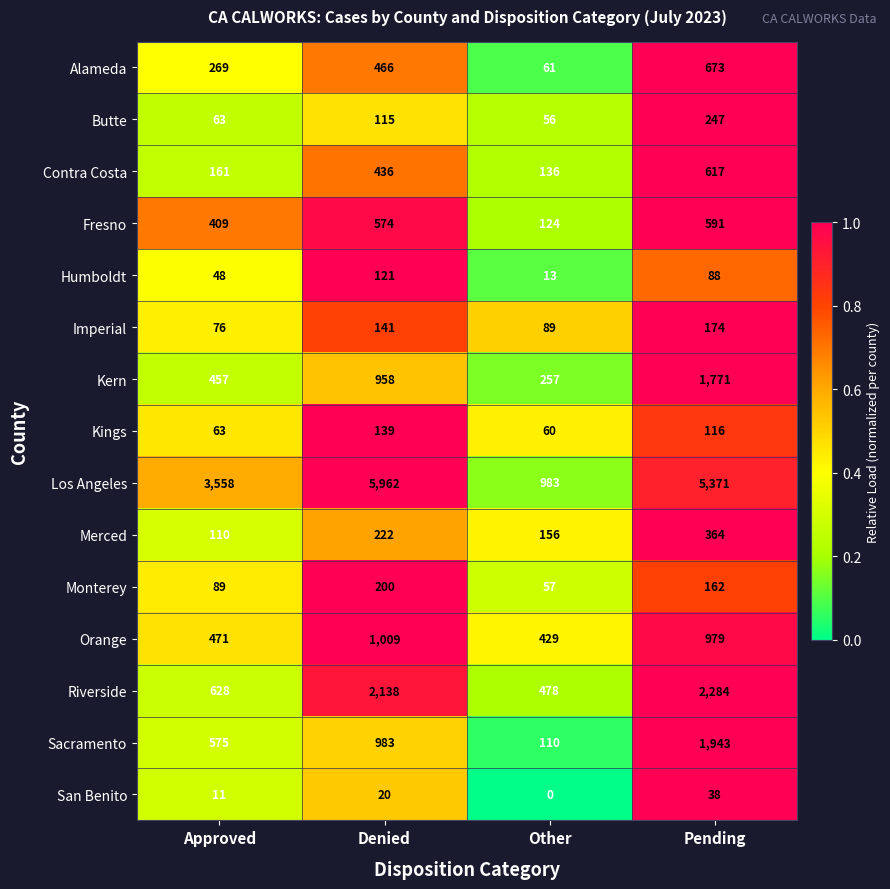

Which series has the largest range (max minus min)?

Los Angeles